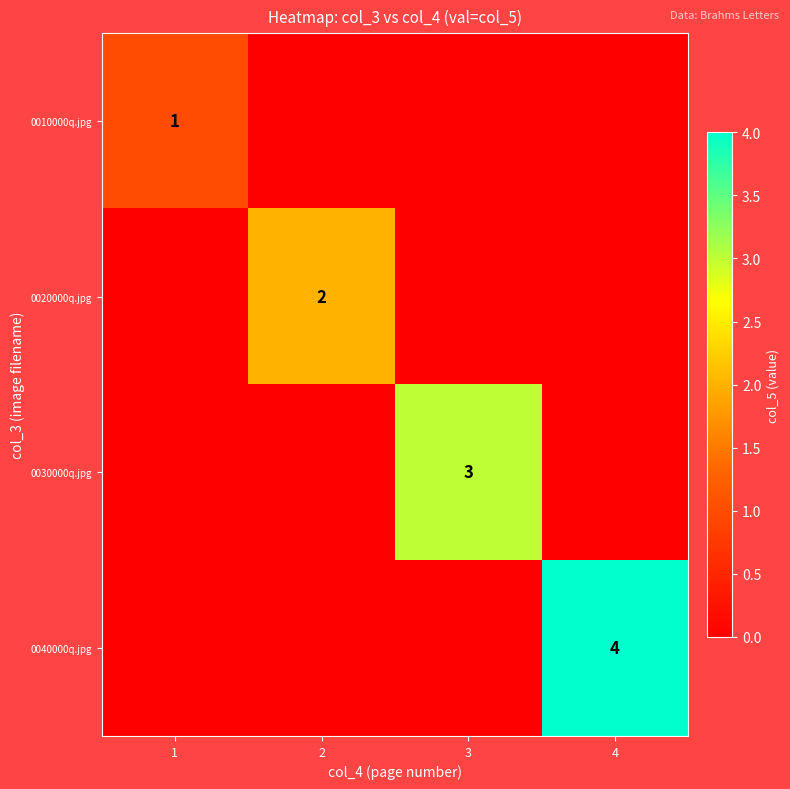

The 0020000q.jpg series shows 2 at 2. True or false?

True